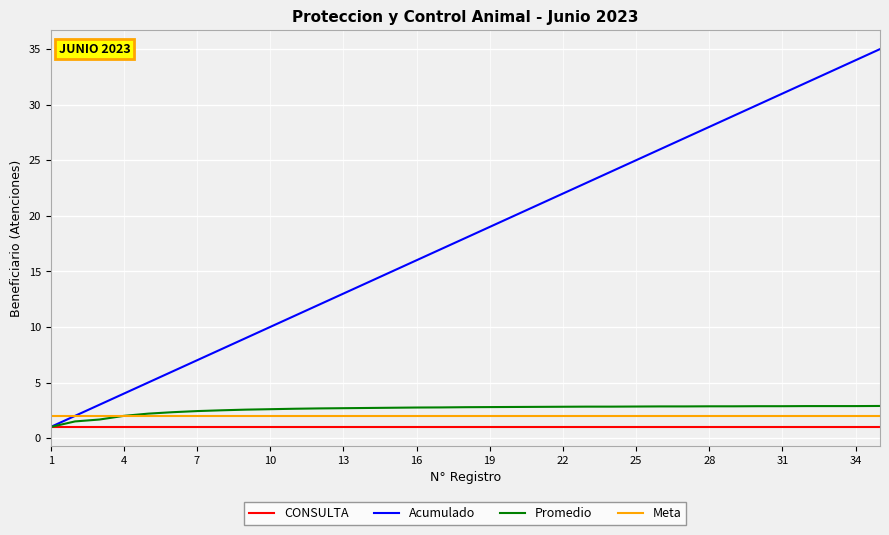

Which series has the widest spread of values?

Acumulado